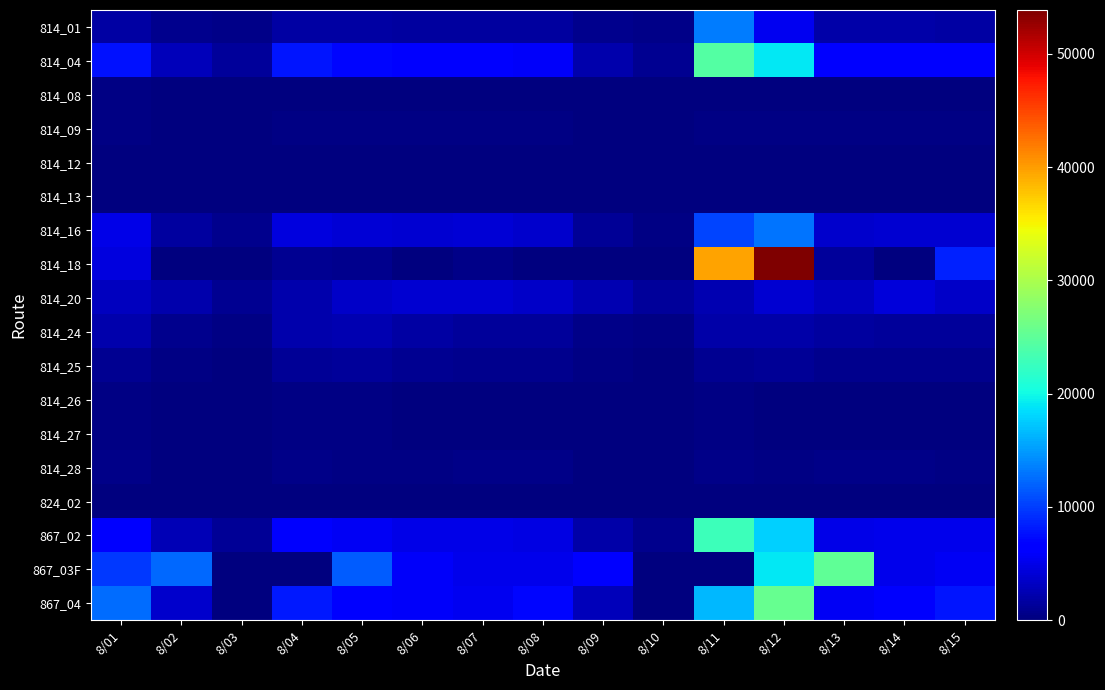

Which series has the largest range (max minus min)?

814_18